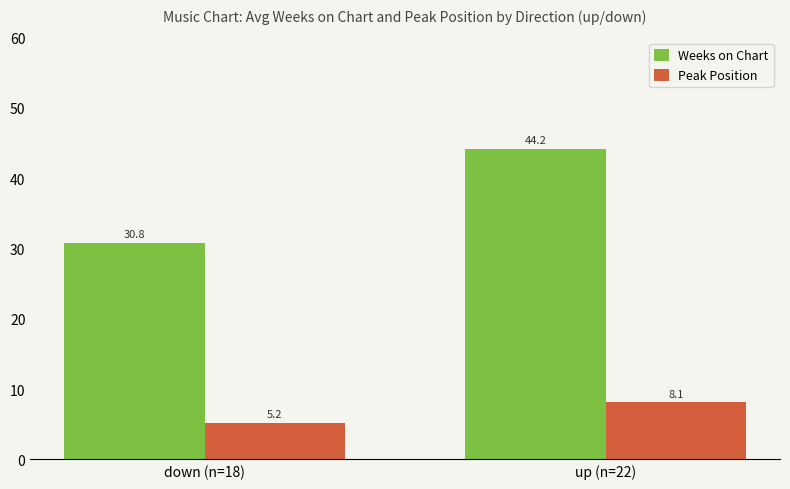

At which category is the sum across all series the highest?

up (n=22)